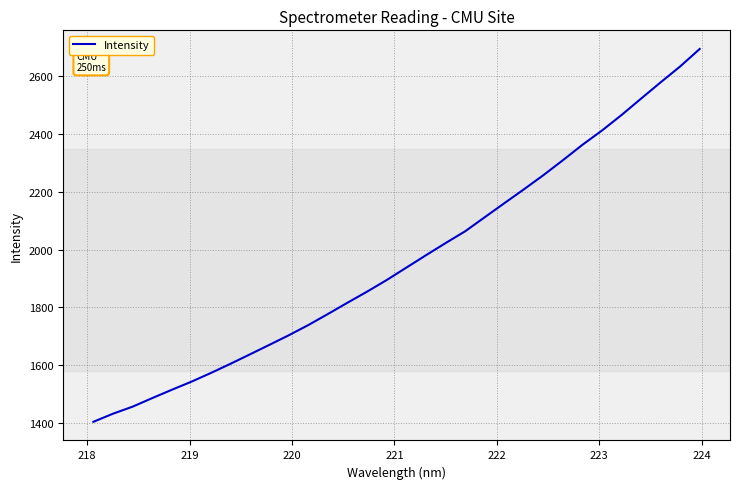

What is the difference between the maximum and minimum values?

1290.1